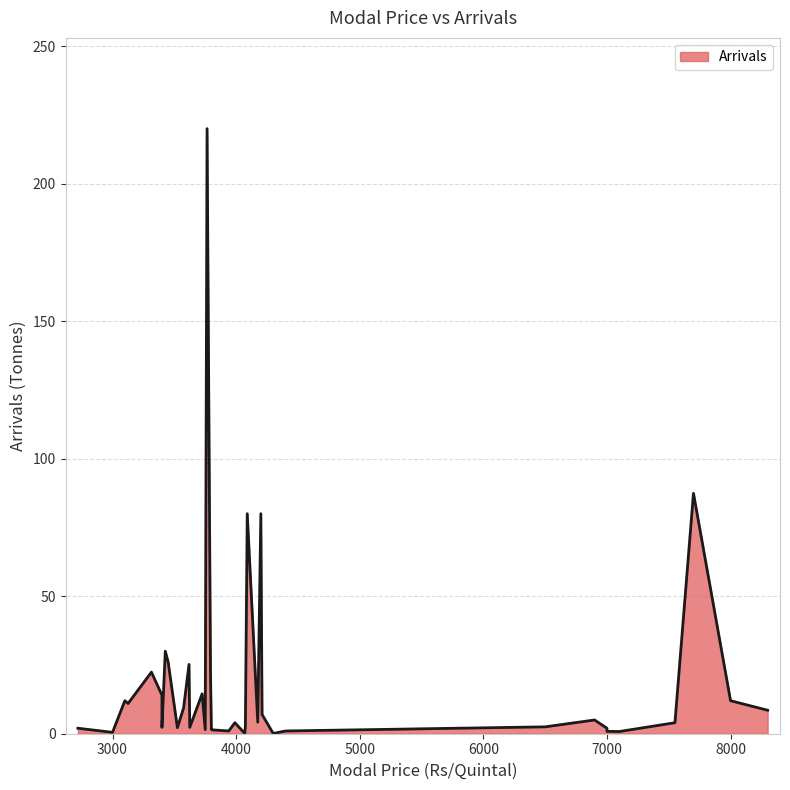

Count the number of data series in this chart.

1